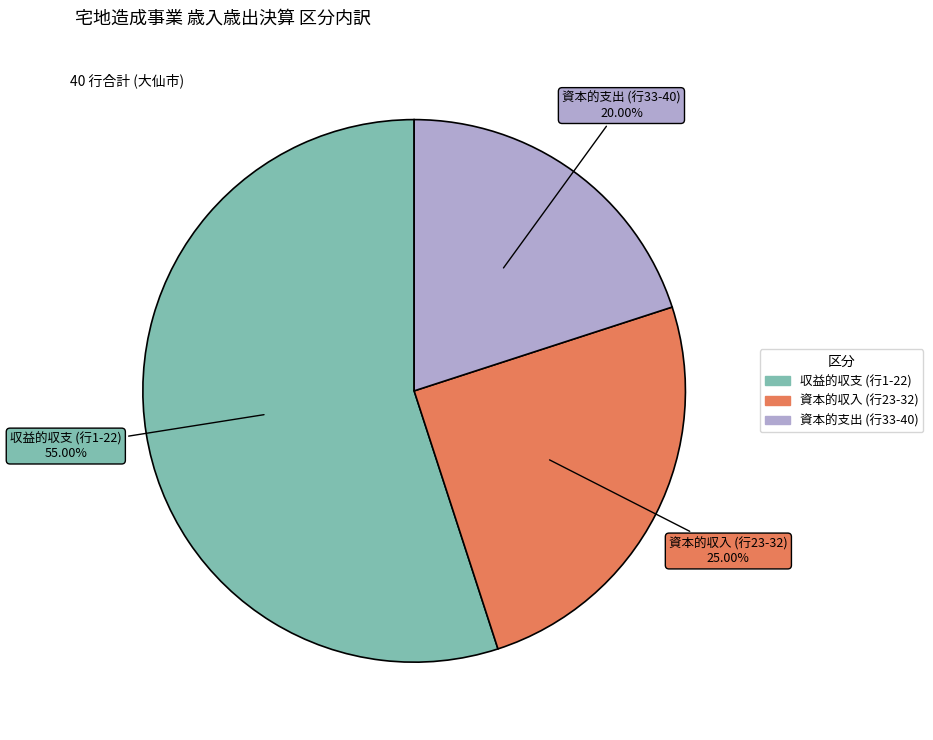

Count the number of slices in the pie.

3